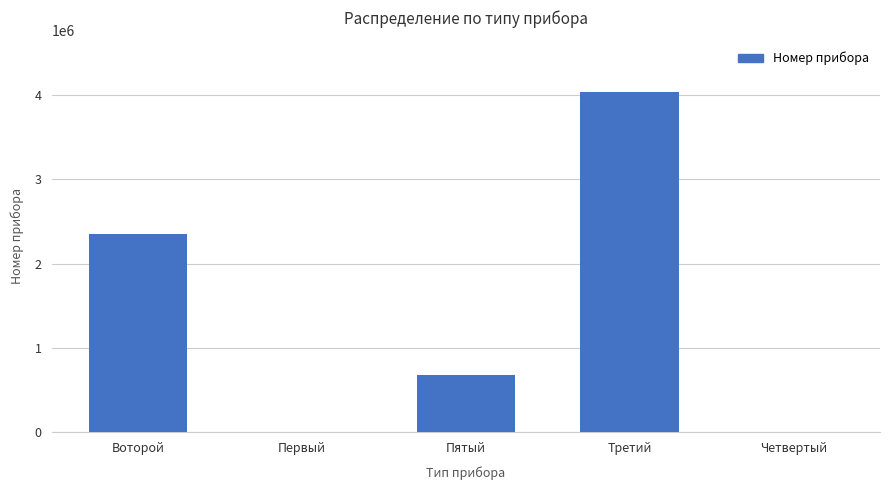

Where is the data nearest to the value 2018044?

Воторой